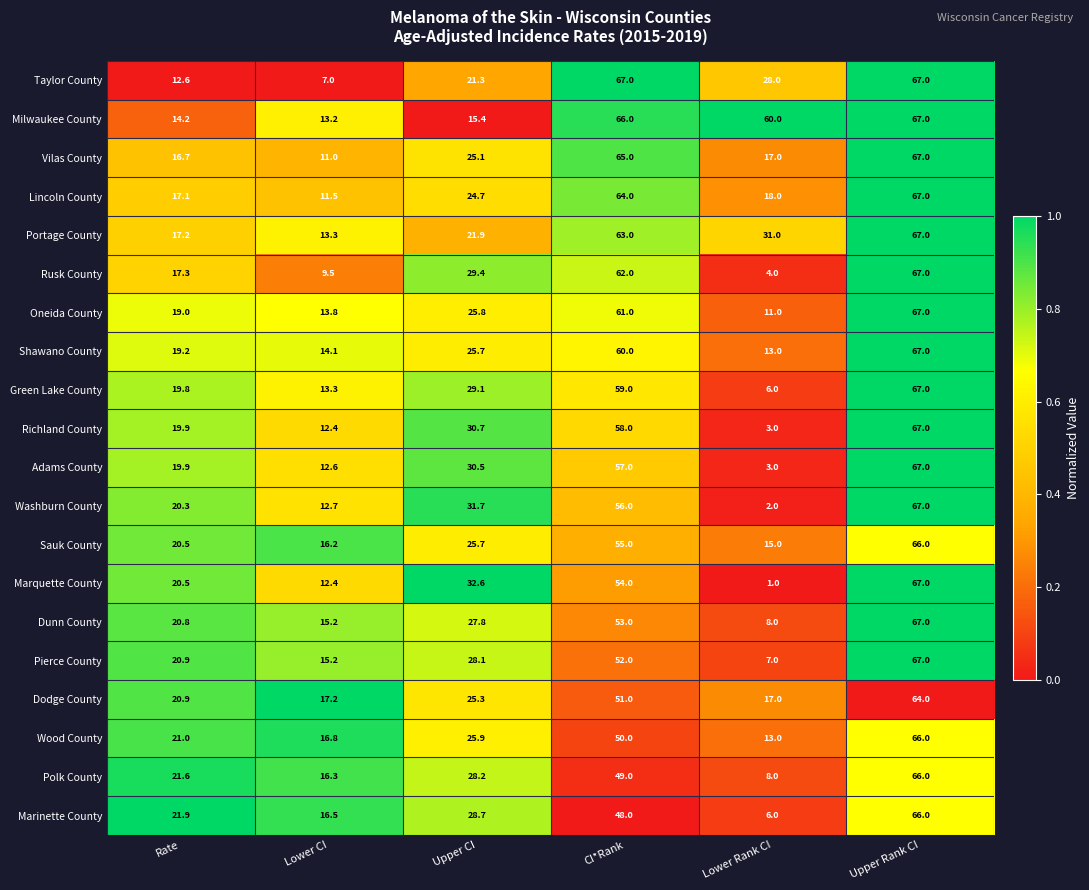

Which series has the largest total across all categories?

Milwaukee County